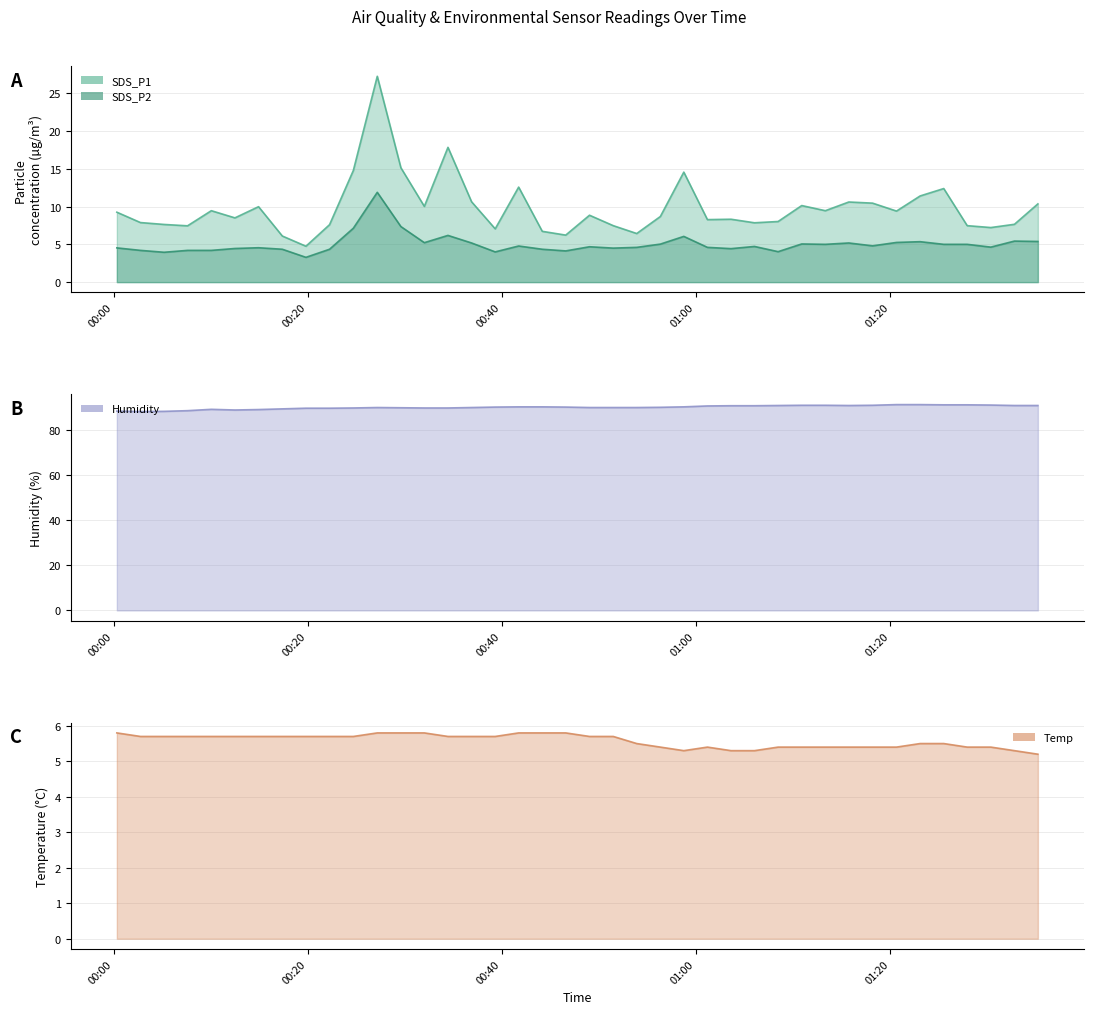

Reading left to right, what are all the values shown in this chart?

SDS_P1: 2022/03/15 00:00:20=9.2	2022/03/15 00:02:46=7.9	2022/03/15 00:05:12=7.6	2022/03/15 00:07:37=7.5	2022/03/15 00:10:04=9.4	2022/03/15 00:12:30=8.5	2022/03/15 00:14:56=10.0	2022/03/15 00:17:23=6.1	2022/03/15 00:19:49=4.8	2022/03/15 00:22:15=7.6	2022/03/15 00:24:42=14.8	2022/03/15 00:27:10=27.2	2022/03/15 00:29:36=15.1	2022/03/15 00:32:01=10.0	2022/03/15 00:34:27=17.8	2022/03/15 00:36:53=10.6	2022/03/15 00:39:19=7.0	2022/03/15 00:41:44=12.6	2022/03/15 00:44:10=6.7	2022/03/15 00:46:35=6.2	2022/03/15 00:49:02=8.8	2022/03/15 00:51:29=7.5	2022/03/15 00:53:54=6.4	2022/03/15 00:56:20=8.7	2022/03/15 00:58:45=14.6	2022/03/15 01:01:11=8.3	2022/03/15 01:03:37=8.3	2022/03/15 01:06:02=7.8	2022/03/15 01:08:28=8.0	2022/03/15 01:10:54=10.1	2022/03/15 01:13:20=9.4	2022/03/15 01:15:45=10.6	2022/03/15 01:18:12=10.4	2022/03/15 01:20:40=9.4	2022/03/15 01:23:06=11.4	2022/03/15 01:25:32=12.4	2022/03/15 01:27:57=7.5	2022/03/15 01:30:23=7.2	2022/03/15 01:32:49=7.7	2022/03/15 01:35:14=10.3
SDS_P2: 2022/03/15 00:00:20=4.5	2022/03/15 00:02:46=4.2	2022/03/15 00:05:12=4.0	2022/03/15 00:07:37=4.2	2022/03/15 00:10:04=4.2	2022/03/15 00:12:30=4.5	2022/03/15 00:14:56=4.5	2022/03/15 00:17:23=4.3	2022/03/15 00:19:49=3.3	2022/03/15 00:22:15=4.3	2022/03/15 00:24:42=7.1	2022/03/15 00:27:10=11.9	2022/03/15 00:29:36=7.3	2022/03/15 00:32:01=5.2	2022/03/15 00:34:27=6.2	2022/03/15 00:36:53=5.2	2022/03/15 00:39:19=4.0	2022/03/15 00:41:44=4.8	2022/03/15 00:44:10=4.3	2022/03/15 00:46:35=4.1	2022/03/15 00:49:02=4.7	2022/03/15 00:51:29=4.5	2022/03/15 00:53:54=4.6	2022/03/15 00:56:20=5.0	2022/03/15 00:58:45=6.0	2022/03/15 01:01:11=4.6	2022/03/15 01:03:37=4.4	2022/03/15 01:06:02=4.7	2022/03/15 01:08:28=4.0	2022/03/15 01:10:54=5.0	2022/03/15 01:13:20=5.0	2022/03/15 01:15:45=5.2	2022/03/15 01:18:12=4.8	2022/03/15 01:20:40=5.2	2022/03/15 01:23:06=5.3	2022/03/15 01:25:32=5.0	2022/03/15 01:27:57=5.0	2022/03/15 01:30:23=4.6	2022/03/15 01:32:49=5.4	2022/03/15 01:35:14=5.4
Humidity: 2022/03/15 00:00:20=88.6	2022/03/15 00:02:46=88.4	2022/03/15 00:05:12=88.5	2022/03/15 00:07:37=88.8	2022/03/15 00:10:04=89.4	2022/03/15 00:12:30=89.1	2022/03/15 00:14:56=89.3	2022/03/15 00:17:23=89.6	2022/03/15 00:19:49=89.9	2022/03/15 00:22:15=89.9	2022/03/15 00:24:42=90.0	2022/03/15 00:27:10=90.2	2022/03/15 00:29:36=90.1	2022/03/15 00:32:01=90.0	2022/03/15 00:34:27=90.0	2022/03/15 00:36:53=90.2	2022/03/15 00:39:19=90.4	2022/03/15 00:41:44=90.5	2022/03/15 00:44:10=90.5	2022/03/15 00:46:35=90.4	2022/03/15 00:49:02=90.2	2022/03/15 00:51:29=90.2	2022/03/15 00:53:54=90.2	2022/03/15 00:56:20=90.3	2022/03/15 00:58:45=90.5	2022/03/15 01:01:11=90.9	2022/03/15 01:03:37=91.0	2022/03/15 01:06:02=91.0	2022/03/15 01:08:28=91.1	2022/03/15 01:10:54=91.2	2022/03/15 01:13:20=91.2	2022/03/15 01:15:45=91.1	2022/03/15 01:18:12=91.2	2022/03/15 01:20:40=91.5	2022/03/15 01:23:06=91.5	2022/03/15 01:25:32=91.4	2022/03/15 01:27:57=91.4	2022/03/15 01:30:23=91.3	2022/03/15 01:32:49=91.1	2022/03/15 01:35:14=91.1
Temp: 2022/03/15 00:00:20=5.8	2022/03/15 00:02:46=5.7	2022/03/15 00:05:12=5.7	2022/03/15 00:07:37=5.7	2022/03/15 00:10:04=5.7	2022/03/15 00:12:30=5.7	2022/03/15 00:14:56=5.7	2022/03/15 00:17:23=5.7	2022/03/15 00:19:49=5.7	2022/03/15 00:22:15=5.7	2022/03/15 00:24:42=5.7	2022/03/15 00:27:10=5.8	2022/03/15 00:29:36=5.8	2022/03/15 00:32:01=5.8	2022/03/15 00:34:27=5.7	2022/03/15 00:36:53=5.7	2022/03/15 00:39:19=5.7	2022/03/15 00:41:44=5.8	2022/03/15 00:44:10=5.8	2022/03/15 00:46:35=5.8	2022/03/15 00:49:02=5.7	2022/03/15 00:51:29=5.7	2022/03/15 00:53:54=5.5	2022/03/15 00:56:20=5.4	2022/03/15 00:58:45=5.3	2022/03/15 01:01:11=5.4	2022/03/15 01:03:37=5.3	2022/03/15 01:06:02=5.3	2022/03/15 01:08:28=5.4	2022/03/15 01:10:54=5.4	2022/03/15 01:13:20=5.4	2022/03/15 01:15:45=5.4	2022/03/15 01:18:12=5.4	2022/03/15 01:20:40=5.4	2022/03/15 01:23:06=5.5	2022/03/15 01:25:32=5.5	2022/03/15 01:27:57=5.4	2022/03/15 01:30:23=5.4	2022/03/15 01:32:49=5.3	2022/03/15 01:35:14=5.2